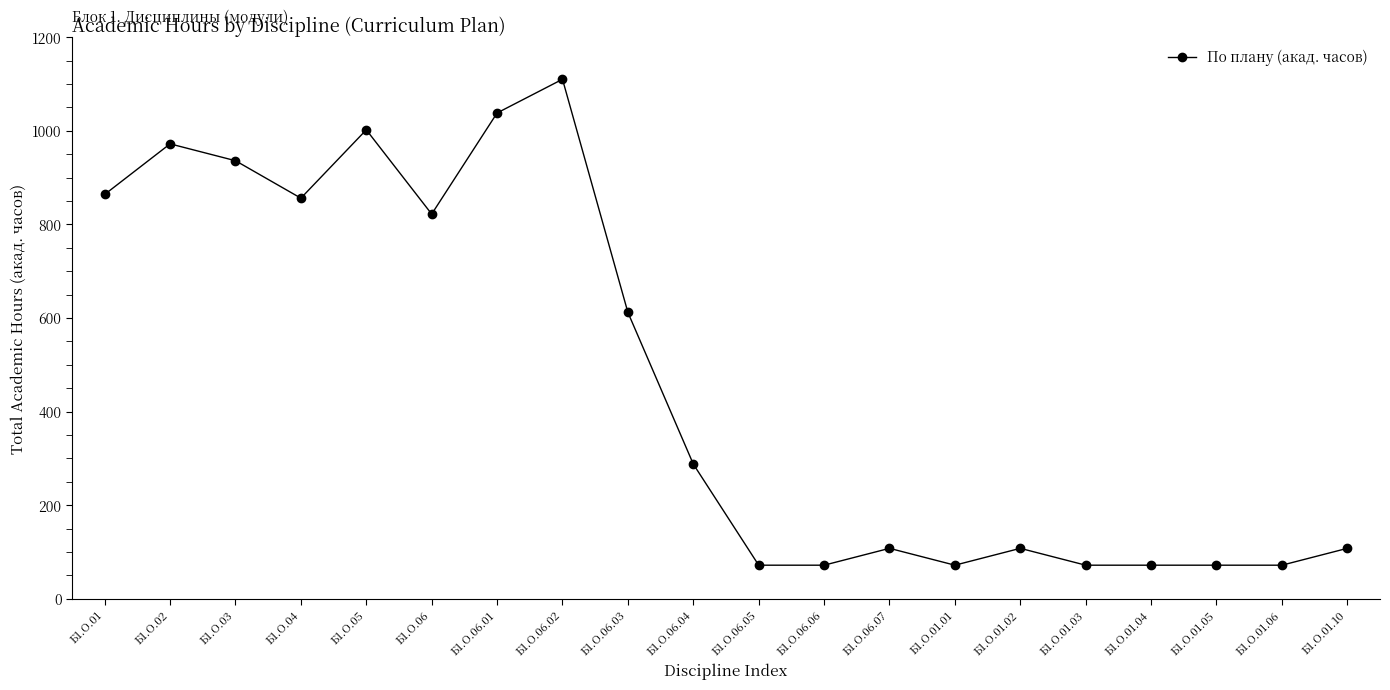

What is the minimum value shown in the chart?

72